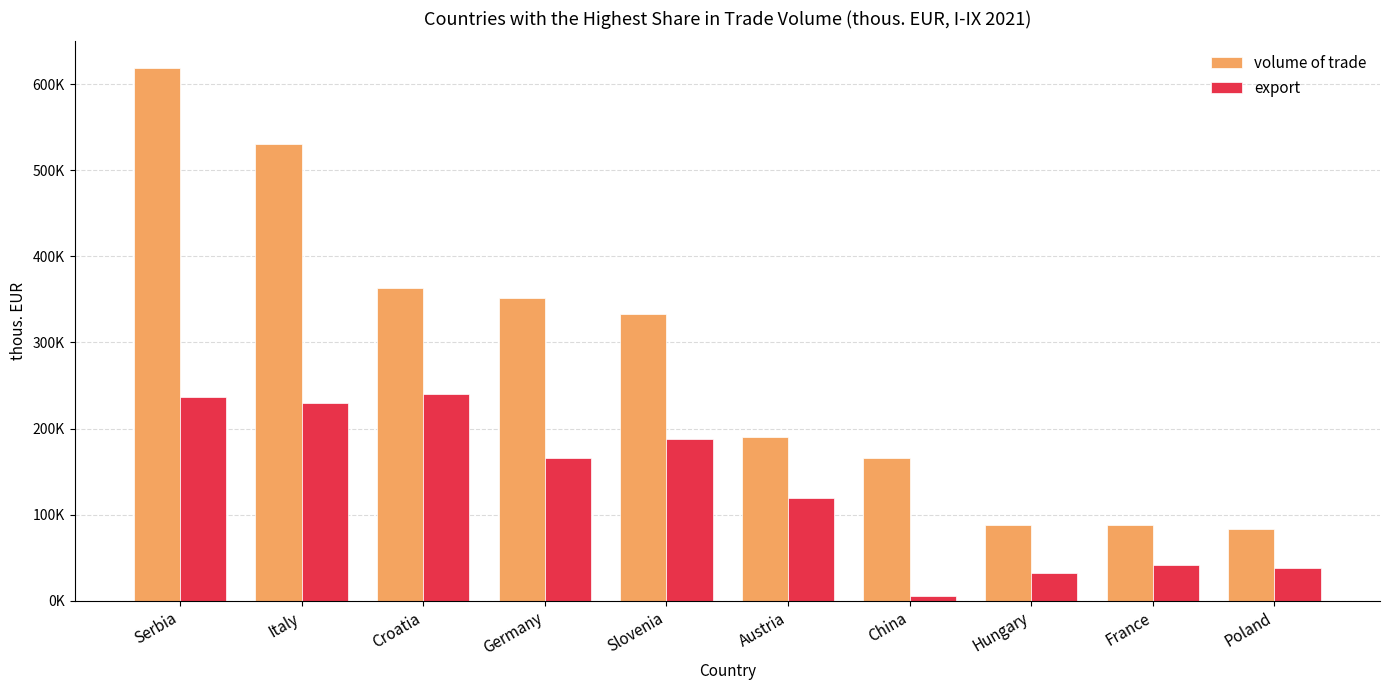

Reading left to right, transcribe all the data shown in this chart.

volume of trade: Serbia=619012.6	Italy=530928.0	Croatia=362787.2	Germany=352263.9	Slovenia=333181.2	Austria=189921.6	China=165778.1	Hungary=88293.2	France=88278.0	Poland=83708.9
export: Serbia=236502.7	Italy=229517.6	Croatia=240422.1	Germany=165731.5	Slovenia=188395.9	Austria=119432.0	China=5200.8	Hungary=31800.8	France=41578.9	Poland=38345.0